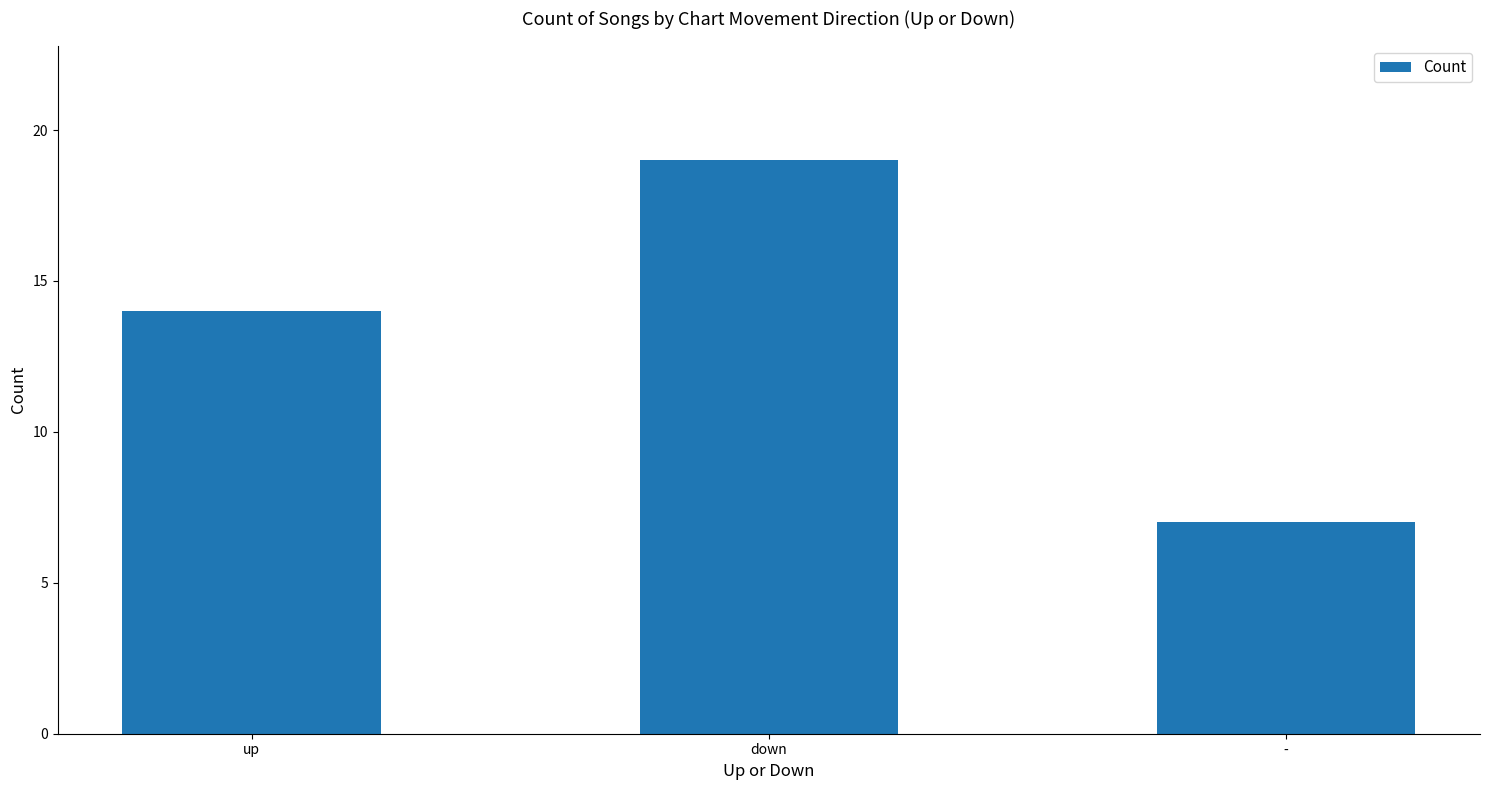

What is the difference between the maximum and minimum values?

12